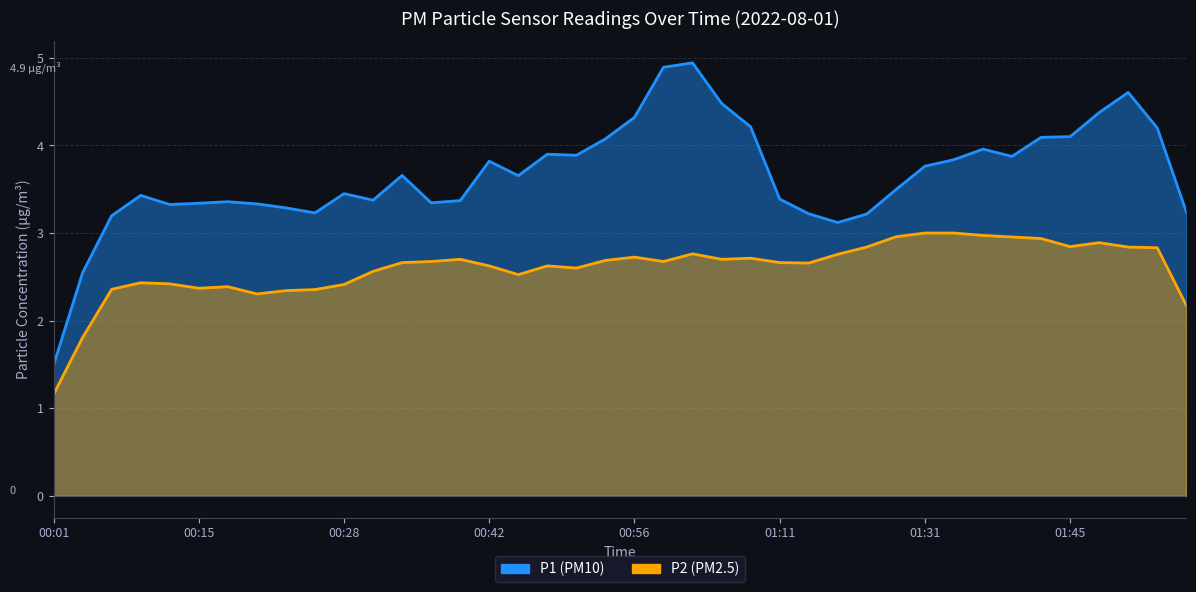

What is the difference between the maximum and minimum values in the P1 series?

3.5